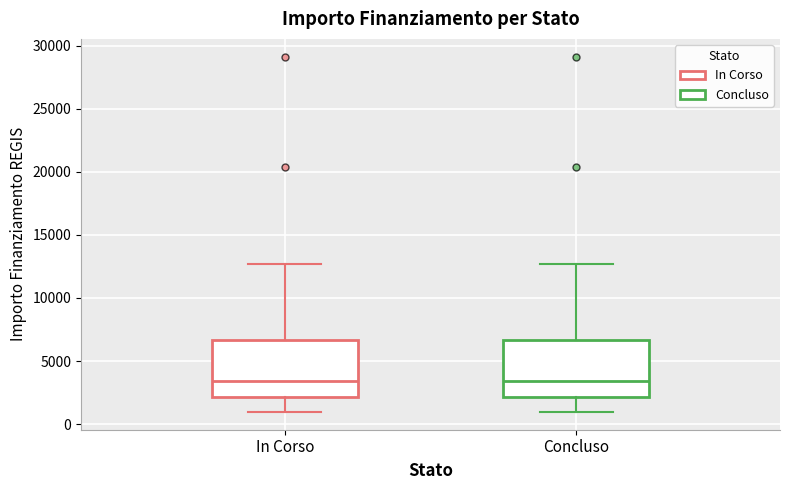

Reading left to right, transcribe this box plot: for each box, give where its median line is, the range the box spans, and where its two whiskers end, as read against the y-axis. The values are not printed on the chart, so give them approximately, as read against the axis.

In Corso: median 3500, box 2000 to 6500, whiskers 1000 to 12500
Concluso: median 3500, box 2000 to 6500, whiskers 1000 to 12500